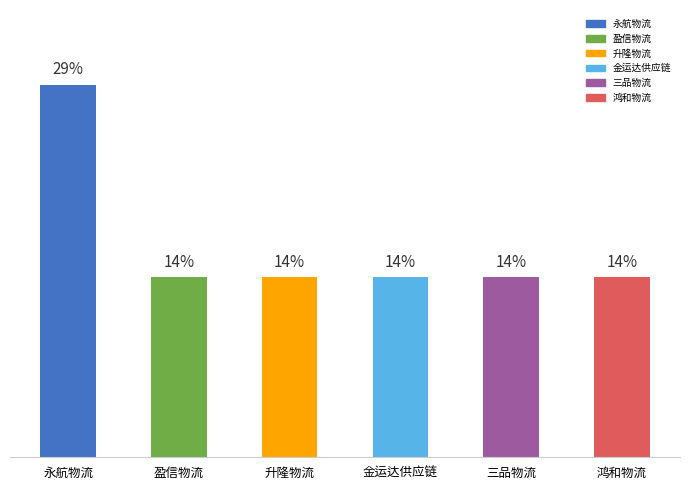

At which category does the chart reach its peak across all series?

永航物流